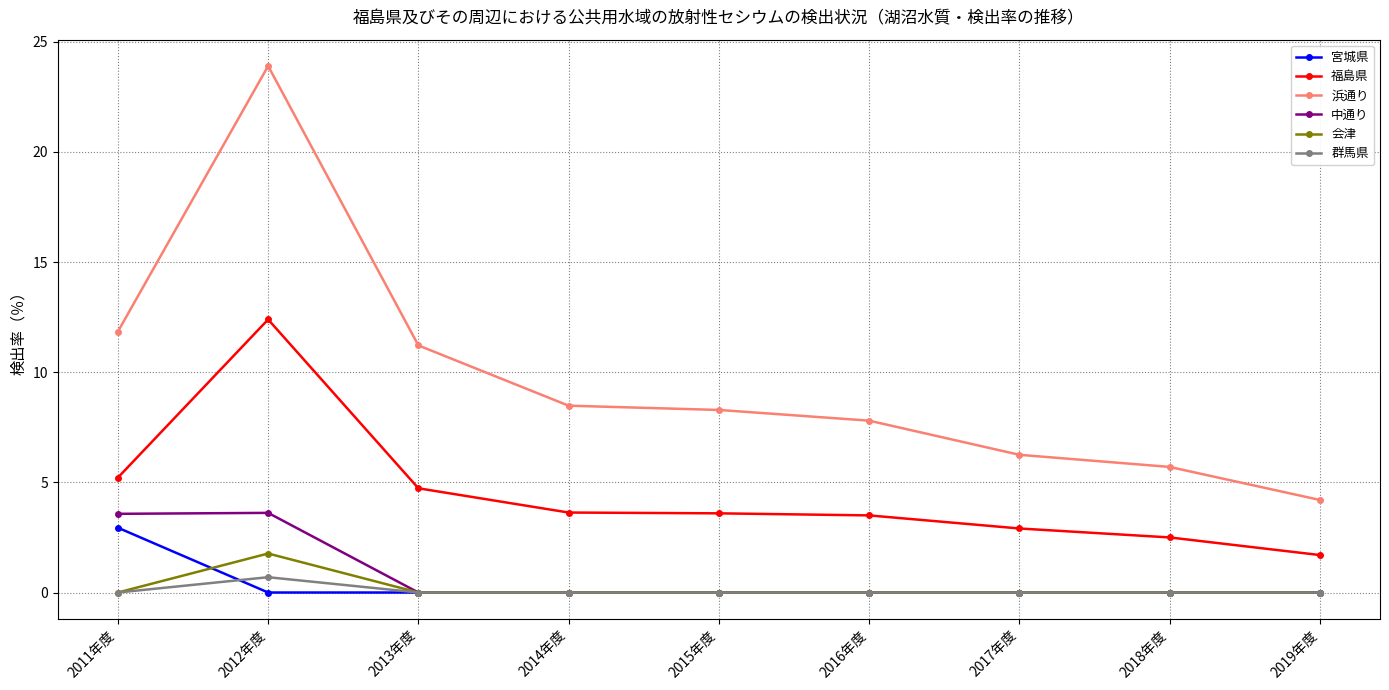

Is it true that 浜通り equals 6.2 at 2017年度?

True